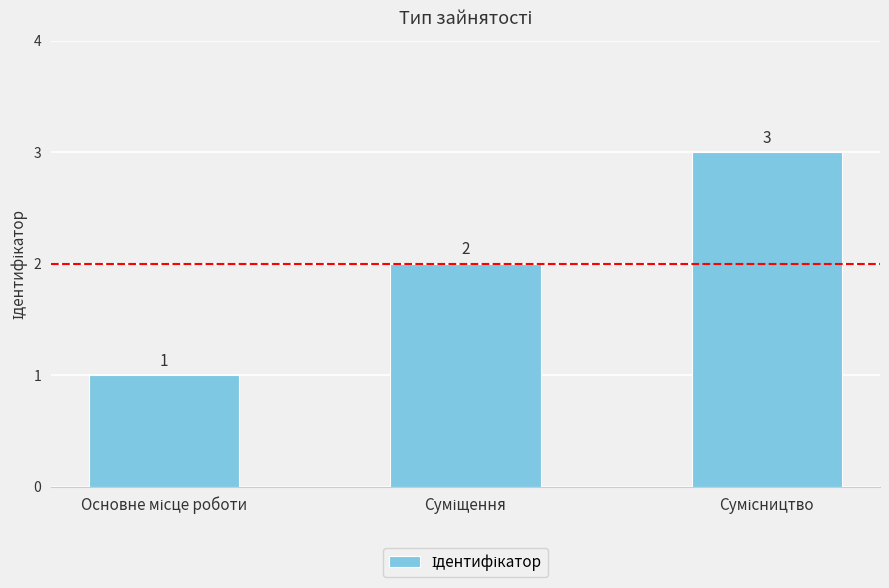

What is the maximum value shown in the chart?

3